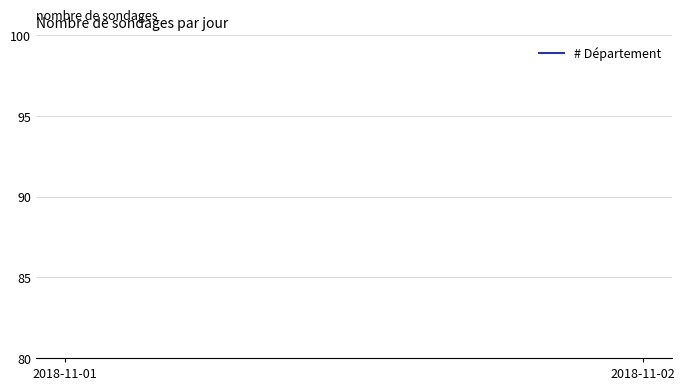

The chart shows a value of 24 at 2018-11-01. True or false?

True